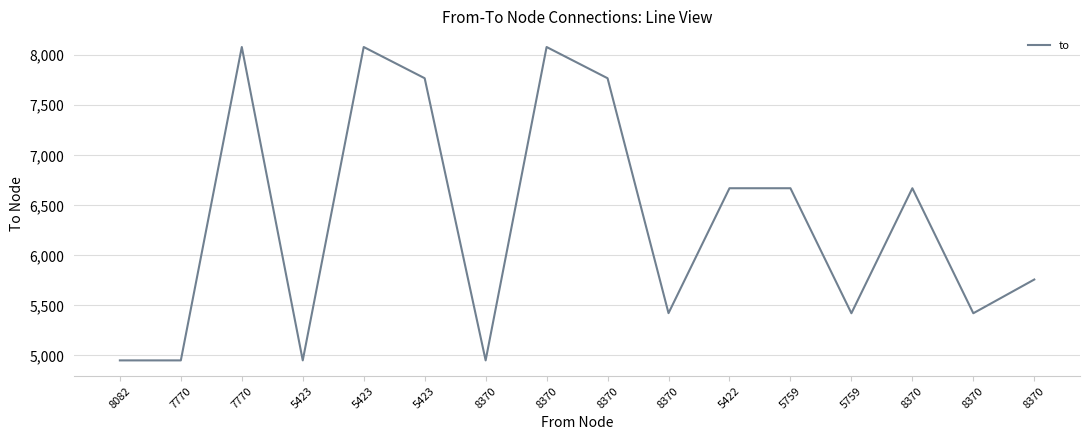

Does the chart display data point markers on the line(s)?

No